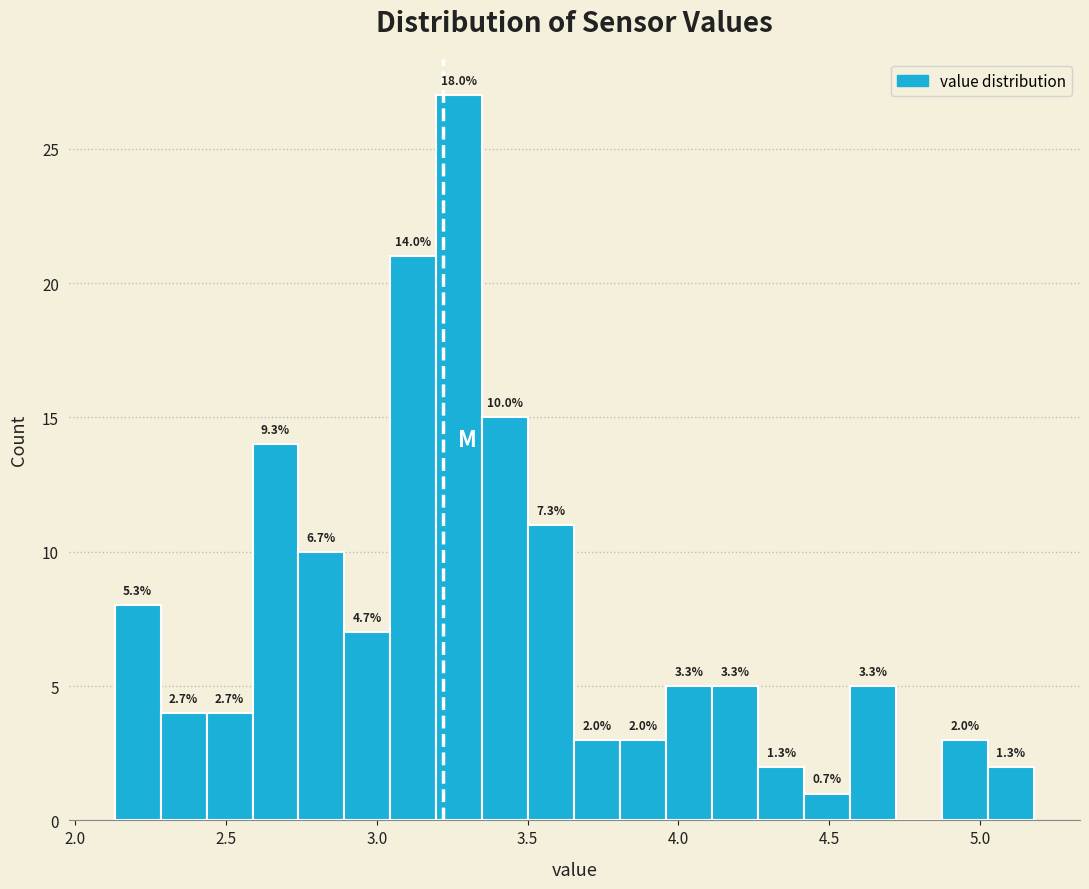

Read against the x-axis, roughly where is the centre of the tallest bar?

3.25